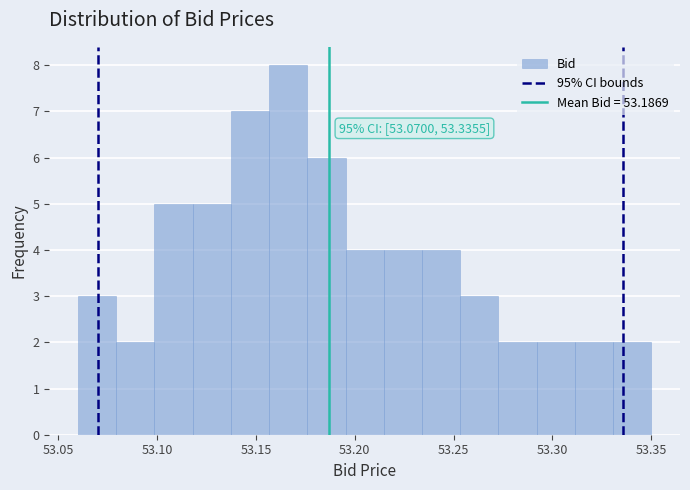

Read against the x-axis, roughly where is the centre of the tallest bar?

53.165